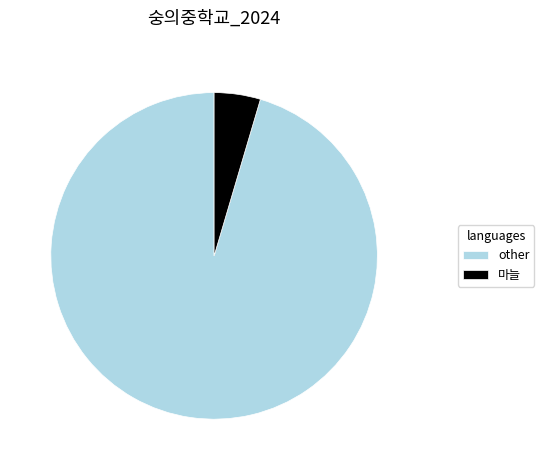

True or false: 마늘 accounts for 5% of the total.

True